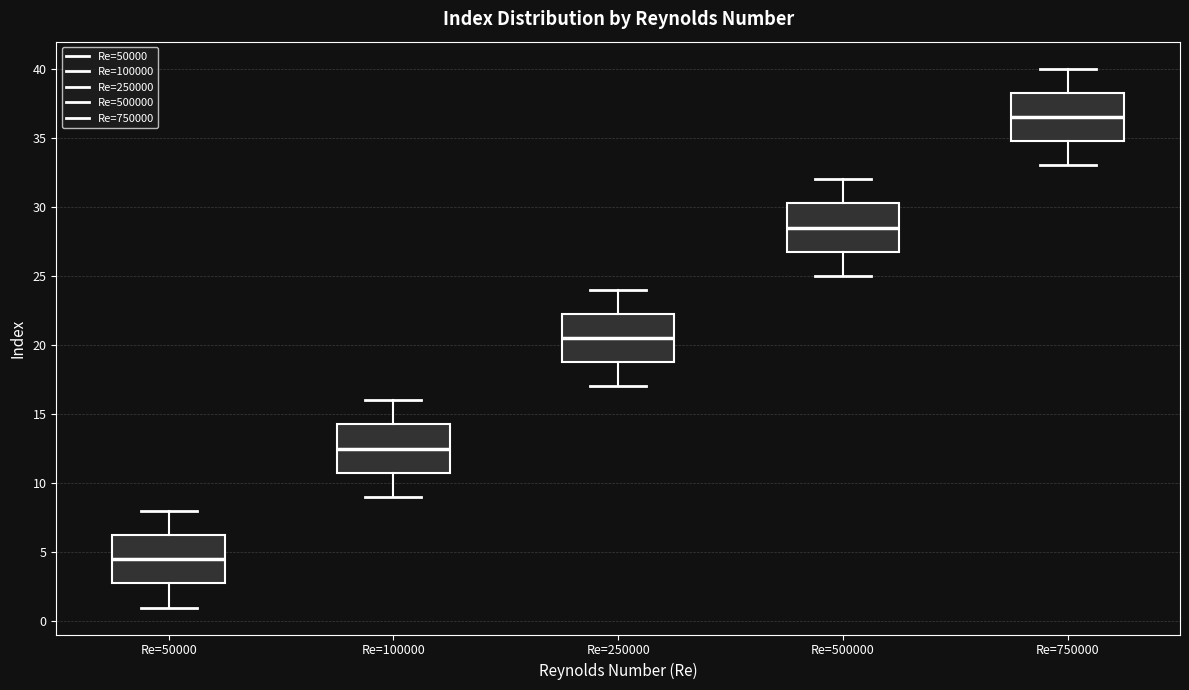

Reading left to right, read every box against the y-axis: the position of its median line, the range the box covers, and the ends of its whiskers. The values are not printed on the chart, so give them approximately, as read against the axis.

Re=50000: median 4.5, box 3.0 to 6.5, whiskers 1.0 to 8.0
Re=100000: median 12.5, box 11.0 to 14.5, whiskers 9.0 to 16.0
Re=250000: median 20.5, box 19.0 to 22.5, whiskers 17.0 to 24.0
Re=500000: median 28.5, box 27.0 to 30.5, whiskers 25.0 to 32.0
Re=750000: median 36.5, box 35.0 to 38.5, whiskers 33.0 to 40.0